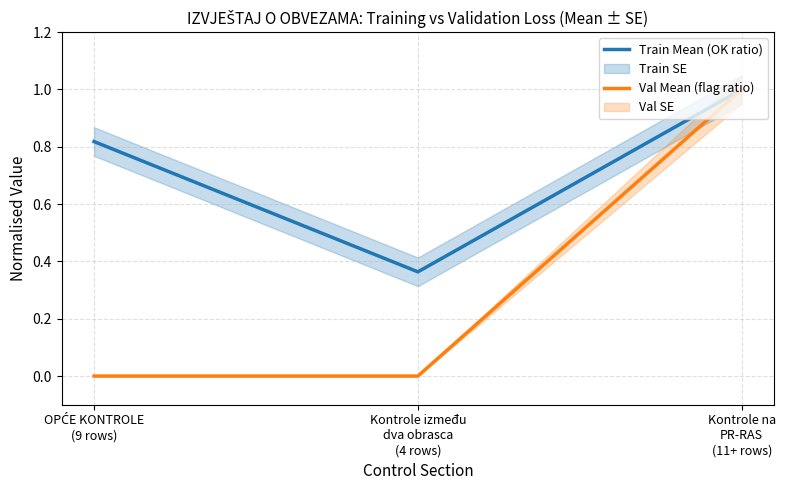

Which has a higher value, Kontrole između
dva obrasca
(4 rows) or OPĆE KONTROLE
(9 rows)?

OPĆE KONTROLE
(9 rows)